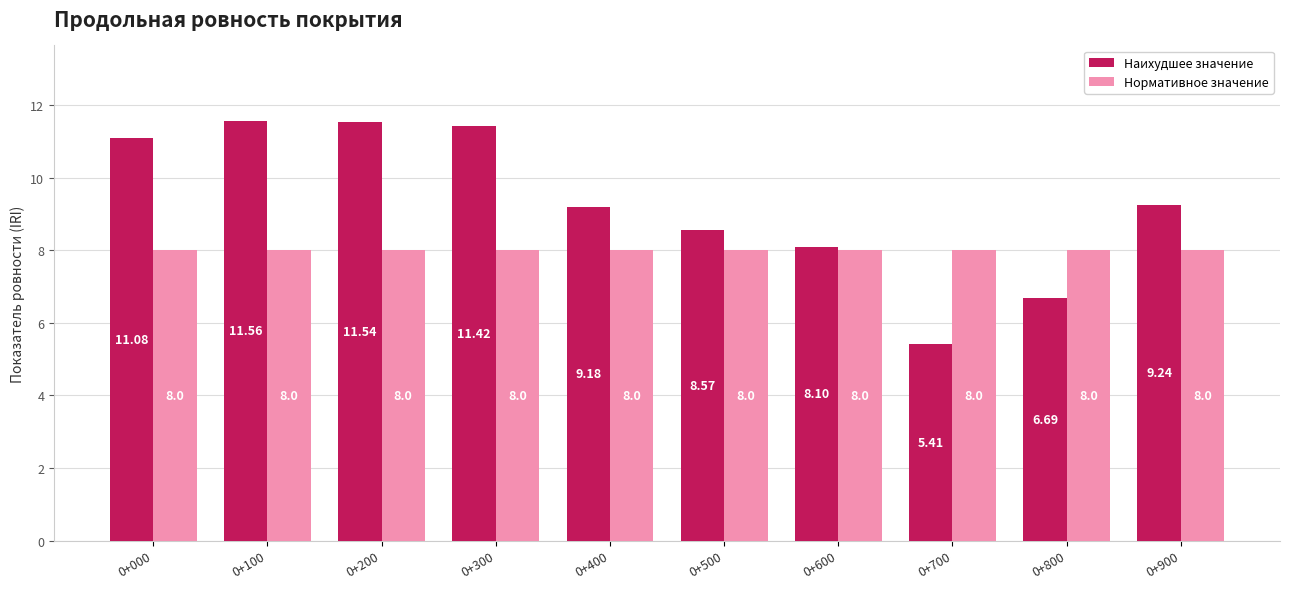

The Наихудшее значение series shows 15.5 at 0+900. True or false?

False